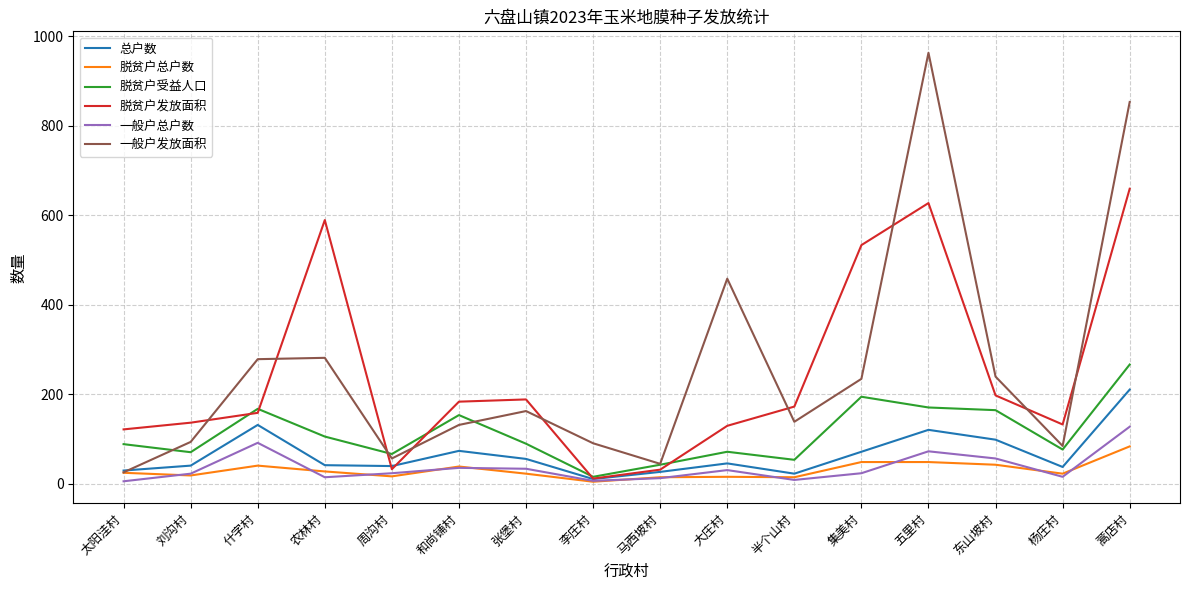

Is this an area chart (filled region under the line)?

No